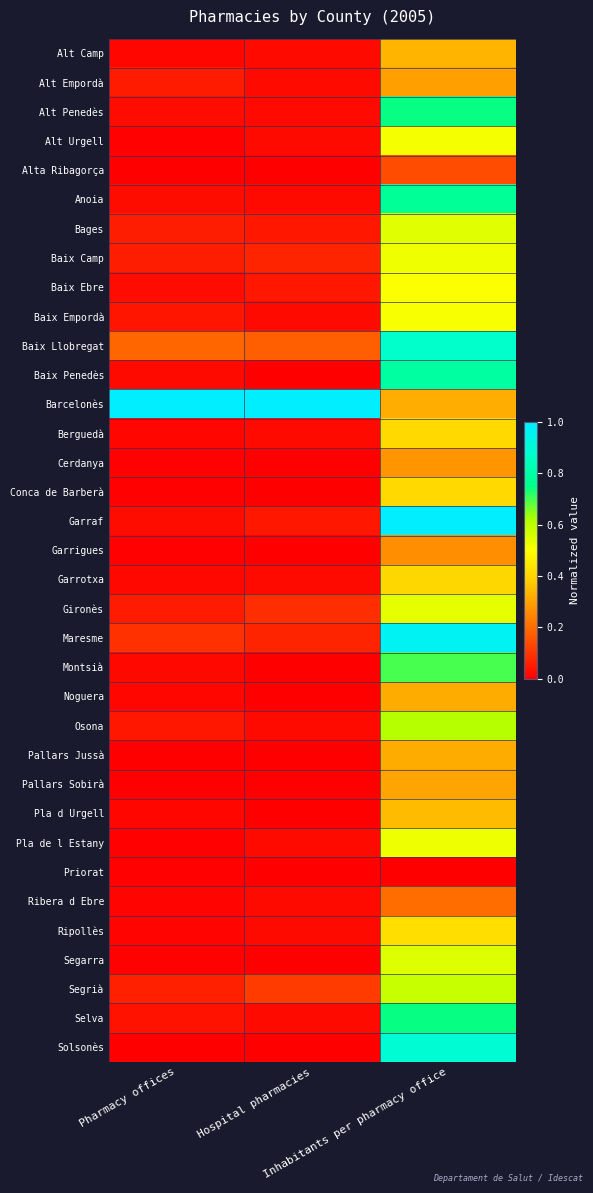

Reading left to right, what are all the values shown in this chart?

Alt Camp: Pharmacy offices=0.0	Hospital pharmacies=0.0	Inhabitants per pharmacy office=0.3
Alt Empordà: Pharmacy offices=0.1	Hospital pharmacies=0.0	Inhabitants per pharmacy office=0.3
Alt Penedès: Pharmacy offices=0.0	Hospital pharmacies=0.0	Inhabitants per pharmacy office=0.7
Alt Urgell: Pharmacy offices=0.0	Hospital pharmacies=0.0	Inhabitants per pharmacy office=0.5
Alta Ribagorça: Pharmacy offices=0.0	Hospital pharmacies=0.0	Inhabitants per pharmacy office=0.1
Anoia: Pharmacy offices=0.0	Hospital pharmacies=0.0	Inhabitants per pharmacy office=0.8
Bages: Pharmacy offices=0.1	Hospital pharmacies=0.0	Inhabitants per pharmacy office=0.5
Baix Camp: Pharmacy offices=0.1	Hospital pharmacies=0.1	Inhabitants per pharmacy office=0.5
Baix Ebre: Pharmacy offices=0.0	Hospital pharmacies=0.0	Inhabitants per pharmacy office=0.5
Baix Empordà: Pharmacy offices=0.0	Hospital pharmacies=0.0	Inhabitants per pharmacy office=0.5
Baix Llobregat: Pharmacy offices=0.2	Hospital pharmacies=0.2	Inhabitants per pharmacy office=0.9
Baix Penedès: Pharmacy offices=0.0	Hospital pharmacies=0.0	Inhabitants per pharmacy office=0.8
Barcelonès: Pharmacy offices=1.0	Hospital pharmacies=1.0	Inhabitants per pharmacy office=0.3
Berguedà: Pharmacy offices=0.0	Hospital pharmacies=0.0	Inhabitants per pharmacy office=0.4
Cerdanya: Pharmacy offices=0.0	Hospital pharmacies=0.0	Inhabitants per pharmacy office=0.3
Conca de Barberà: Pharmacy offices=0.0	Hospital pharmacies=0.0	Inhabitants per pharmacy office=0.4
Garraf: Pharmacy offices=0.0	Hospital pharmacies=0.0	Inhabitants per pharmacy office=1.0
Garrigues: Pharmacy offices=0.0	Hospital pharmacies=0.0	Inhabitants per pharmacy office=0.3
Garrotxa: Pharmacy offices=0.0	Hospital pharmacies=0.0	Inhabitants per pharmacy office=0.4
Gironès: Pharmacy offices=0.1	Hospital pharmacies=0.1	Inhabitants per pharmacy office=0.5
Maresme: Pharmacy offices=0.1	Hospital pharmacies=0.1	Inhabitants per pharmacy office=1.0
Montsià: Pharmacy offices=0.0	Hospital pharmacies=0.0	Inhabitants per pharmacy office=0.7
Noguera: Pharmacy offices=0.0	Hospital pharmacies=0.0	Inhabitants per pharmacy office=0.3
Osona: Pharmacy offices=0.0	Hospital pharmacies=0.0	Inhabitants per pharmacy office=0.6
Pallars Jussà: Pharmacy offices=0.0	Hospital pharmacies=0.0	Inhabitants per pharmacy office=0.3
Pallars Sobirà: Pharmacy offices=0.0	Hospital pharmacies=0.0	Inhabitants per pharmacy office=0.3
Pla d Urgell: Pharmacy offices=0.0	Hospital pharmacies=0.0	Inhabitants per pharmacy office=0.3
Pla de l Estany: Pharmacy offices=0.0	Hospital pharmacies=0.0	Inhabitants per pharmacy office=0.5
Priorat: Pharmacy offices=0.0	Hospital pharmacies=0.0	Inhabitants per pharmacy office=0.0
Ribera d Ebre: Pharmacy offices=0.0	Hospital pharmacies=0.0	Inhabitants per pharmacy office=0.2
Ripollès: Pharmacy offices=0.0	Hospital pharmacies=0.0	Inhabitants per pharmacy office=0.4
Segarra: Pharmacy offices=0.0	Hospital pharmacies=0.0	Inhabitants per pharmacy office=0.5
Segrià: Pharmacy offices=0.1	Hospital pharmacies=0.1	Inhabitants per pharmacy office=0.6
Selva: Pharmacy offices=0.0	Hospital pharmacies=0.0	Inhabitants per pharmacy office=0.7
Solsonès: Pharmacy offices=0.0	Hospital pharmacies=0.0	Inhabitants per pharmacy office=0.9